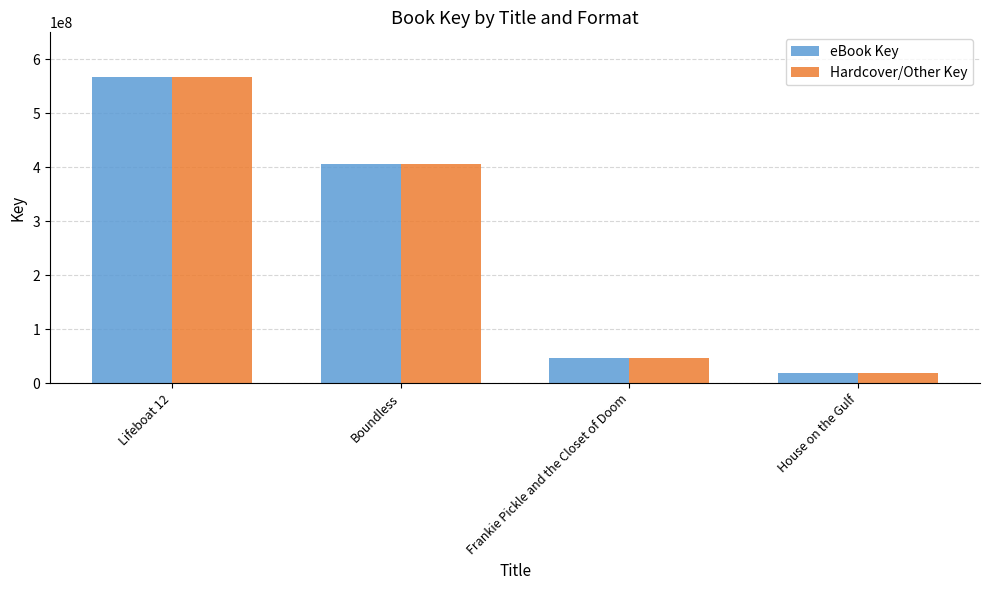

Rank the categories by eBook Key value from highest to lowest.

Lifeboat 12, Boundless, Frankie Pickle and the Closet of Doom, House on the Gulf